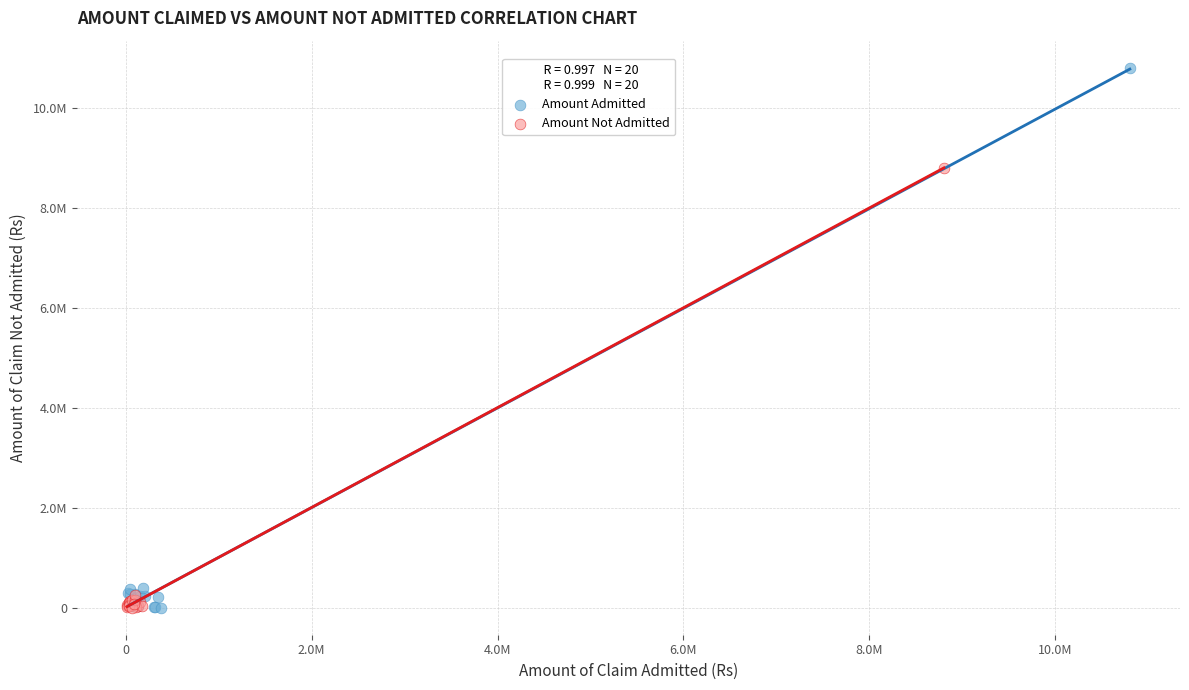

What are all the series names shown in the legend?

Amount Admitted, Amount Not Admitted